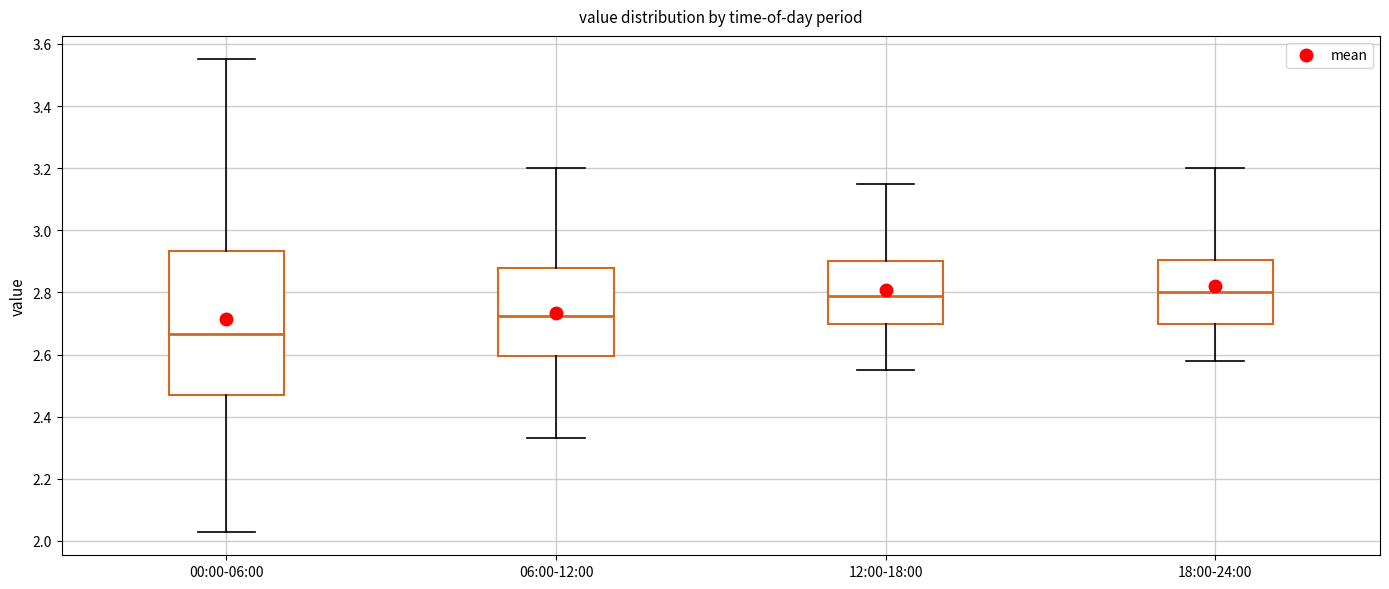

Reading left to right, read every box against the y-axis: the position of its median line, the range the box covers, and the ends of its whiskers. The values are not printed on the chart, so give them approximately, as read against the axis.

00:00-06:00: median 2.66, box 2.48 to 2.94, whiskers 2.04 to 3.56
06:00-12:00: median 2.72, box 2.60 to 2.88, whiskers 2.34 to 3.20
12:00-18:00: median 2.80, box 2.70 to 2.90, whiskers 2.56 to 3.16
18:00-24:00: median 2.80, box 2.70 to 2.90, whiskers 2.58 to 3.20